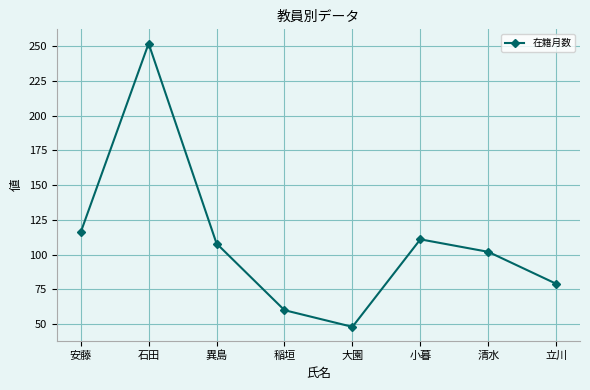

How many interior local valleys (lower than both neighbors) does the data have?

1